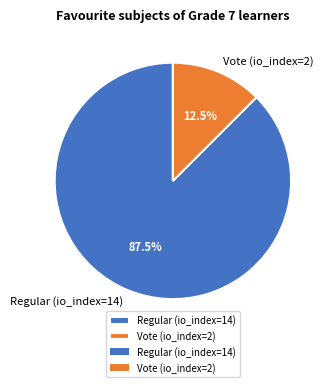

Rank the categories by value from highest to lowest.

Regular (io_index=14), Vote (io_index=2)